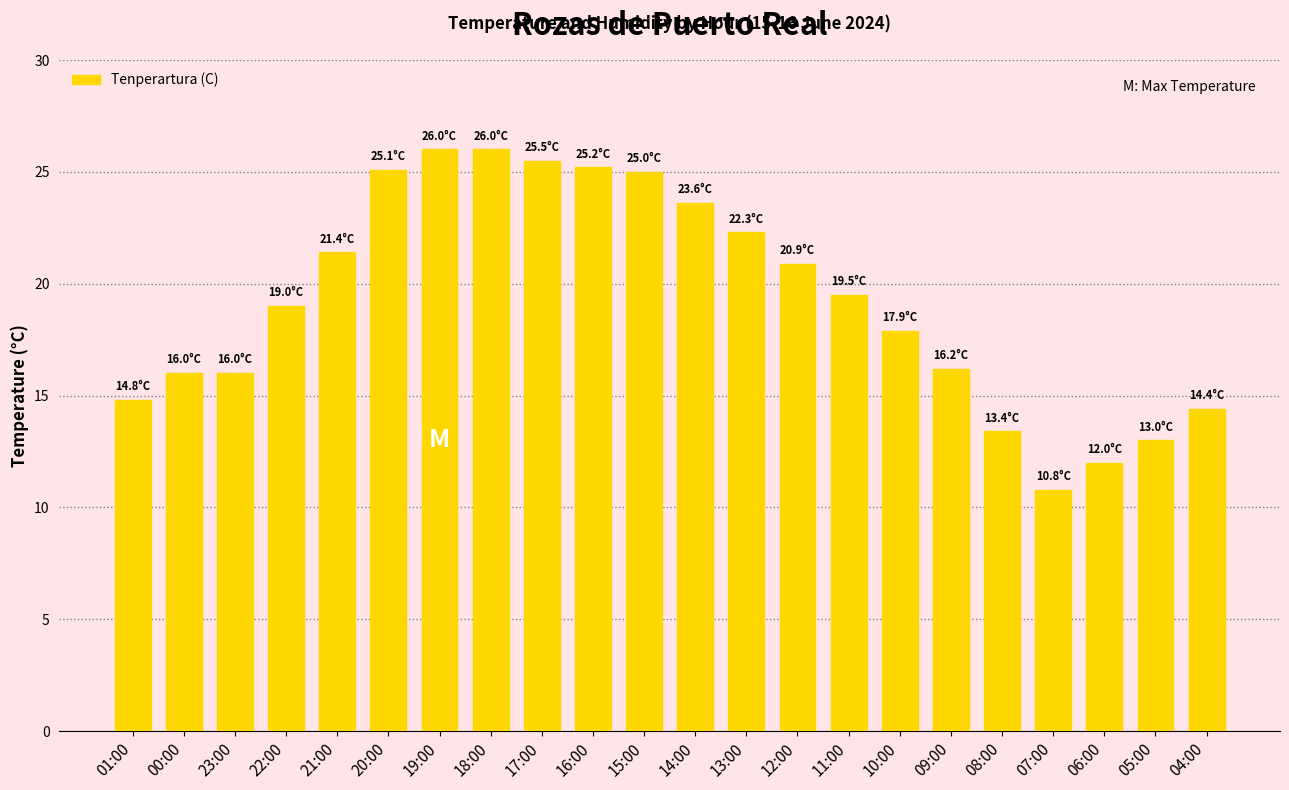

The value at 23:00 is 16.0. True or false?

True